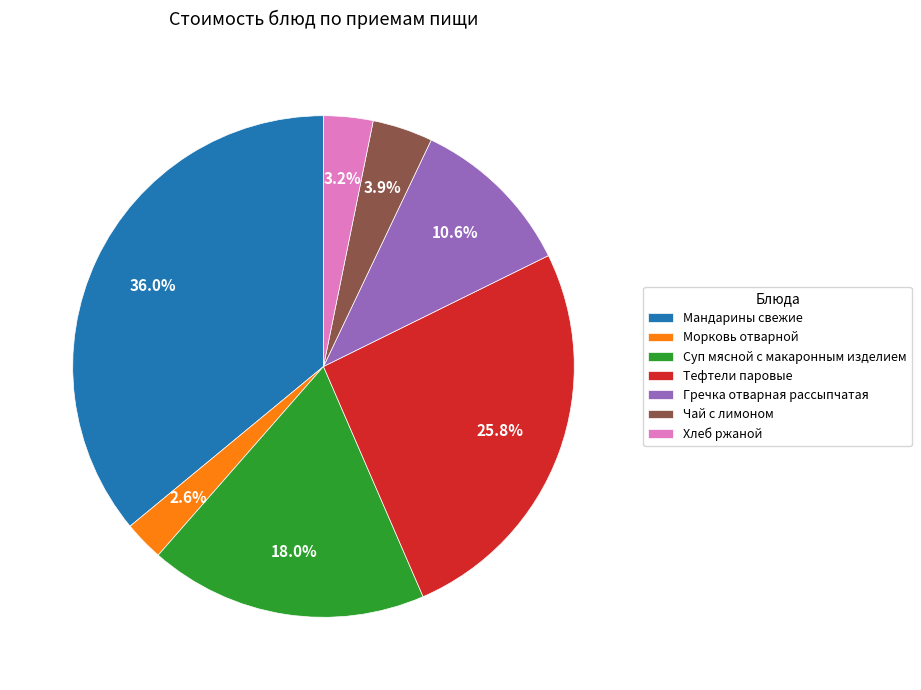

To the nearest percent, what is the difference between the Морковь отварной and Тефтели паровые slice percentages?

23%